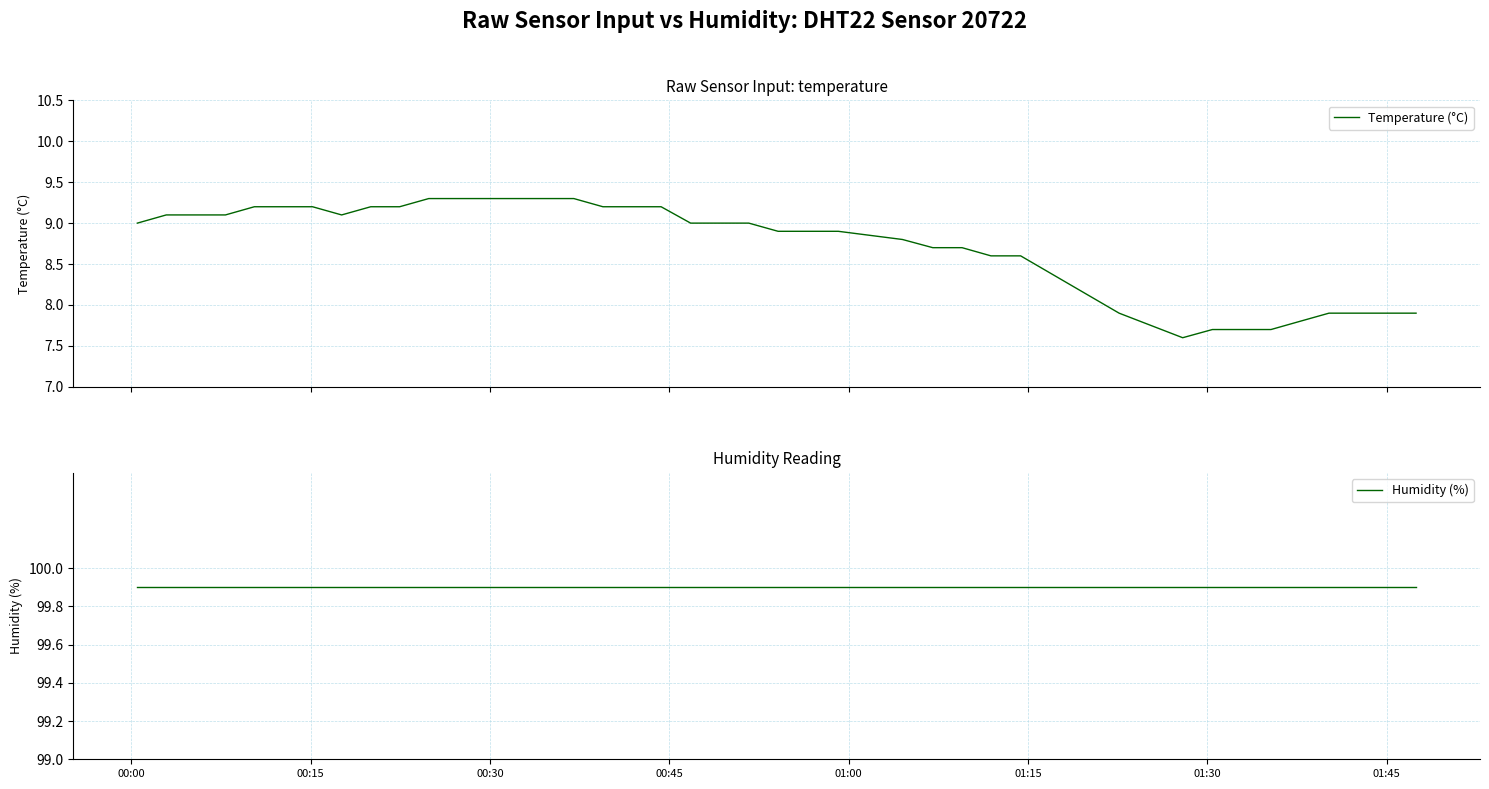

What is the minimum value for Temperature (°C)?

7.6